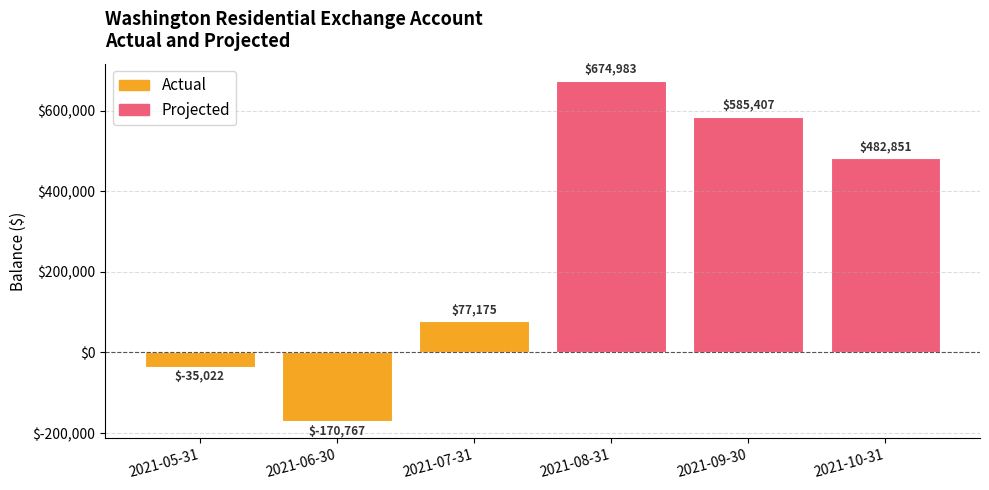

What is the label of the 2nd bar from the right?

2021-09-30